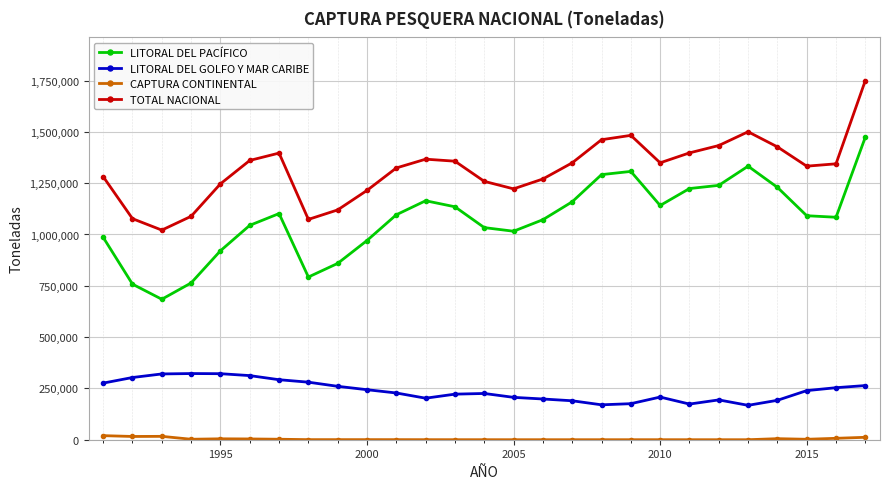

What is the average value of the LITORAL DEL PACÍFICO series?

1073149